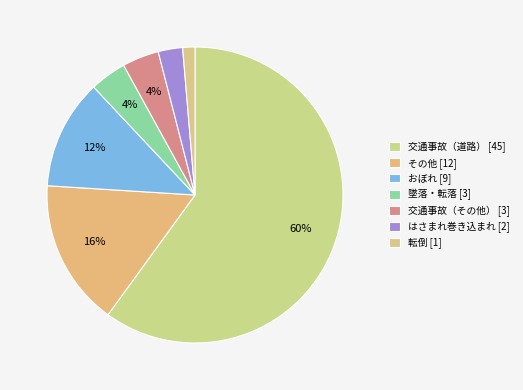

To the nearest percent, what percentage of the pie is はさまれ巻き込まれ?

3%